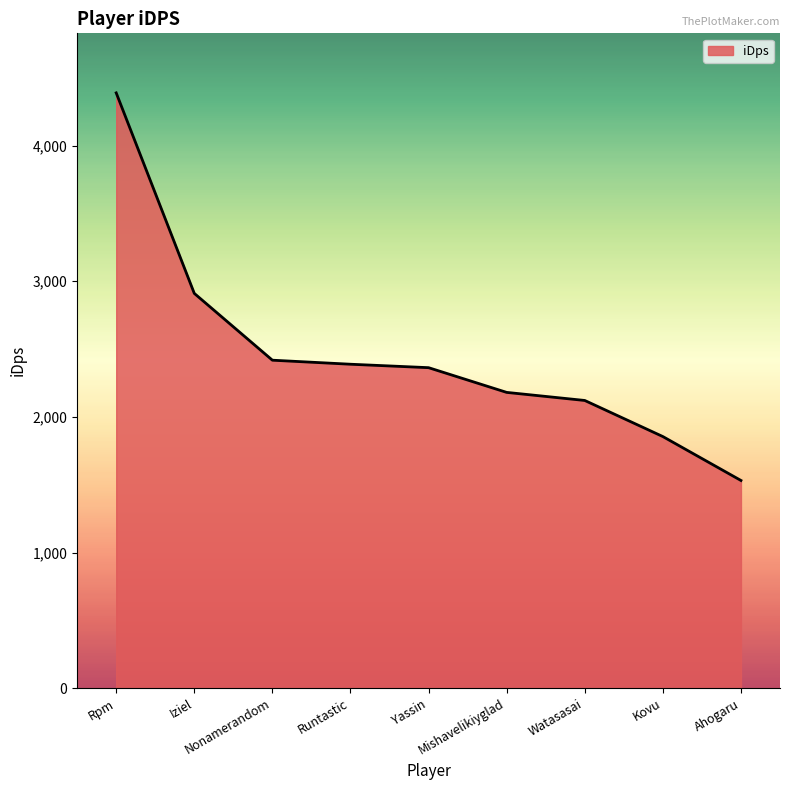

True or false: there are more than 2 points higher than both neighbors.

False